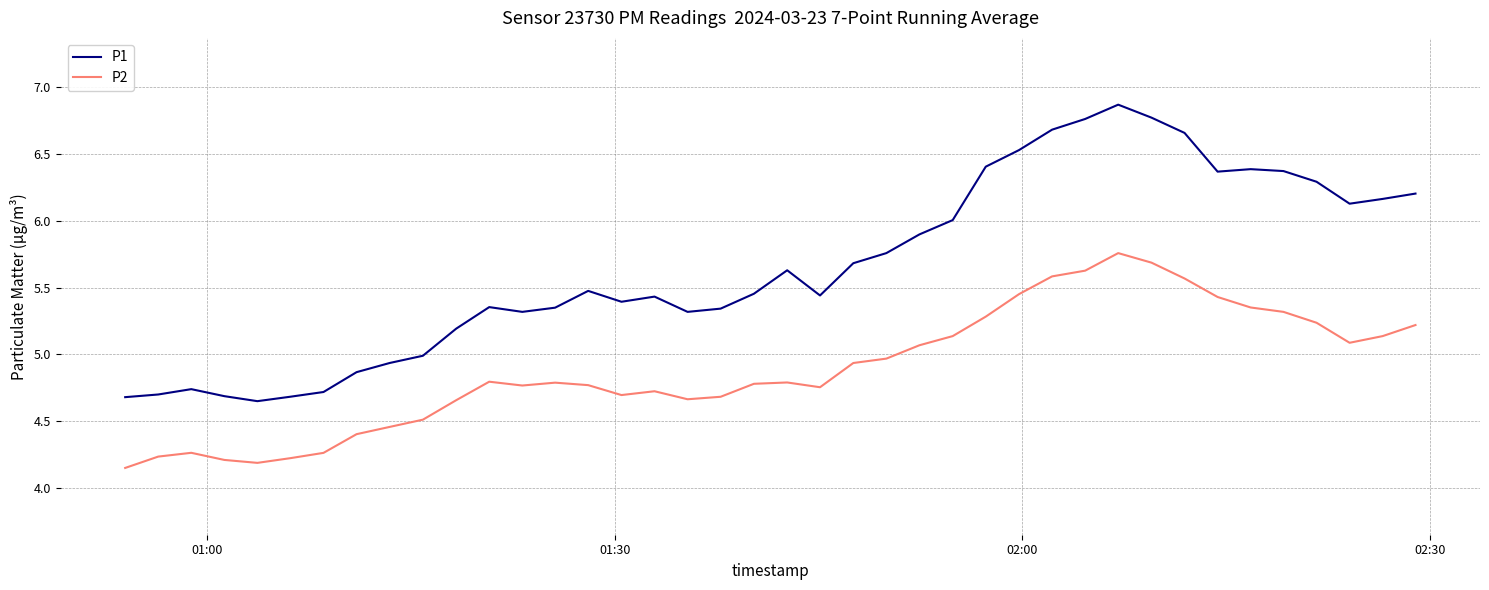

Does the chart display data point markers on the line(s)?

No